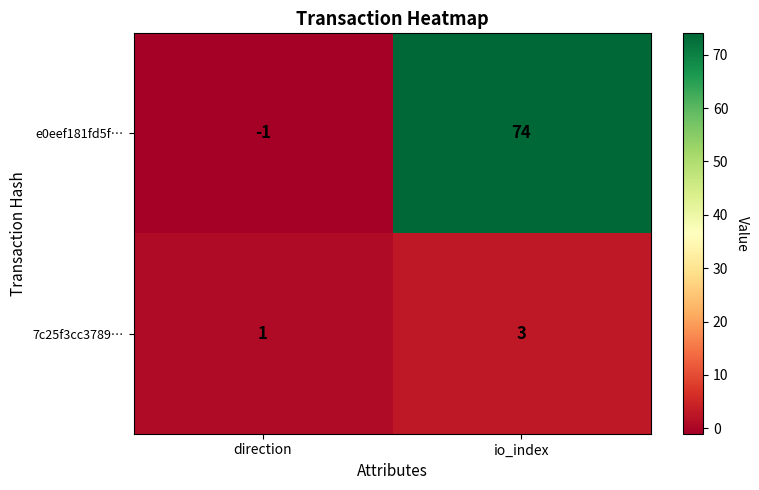

What is the highest value of the 7c25f3cc3789… series?

3